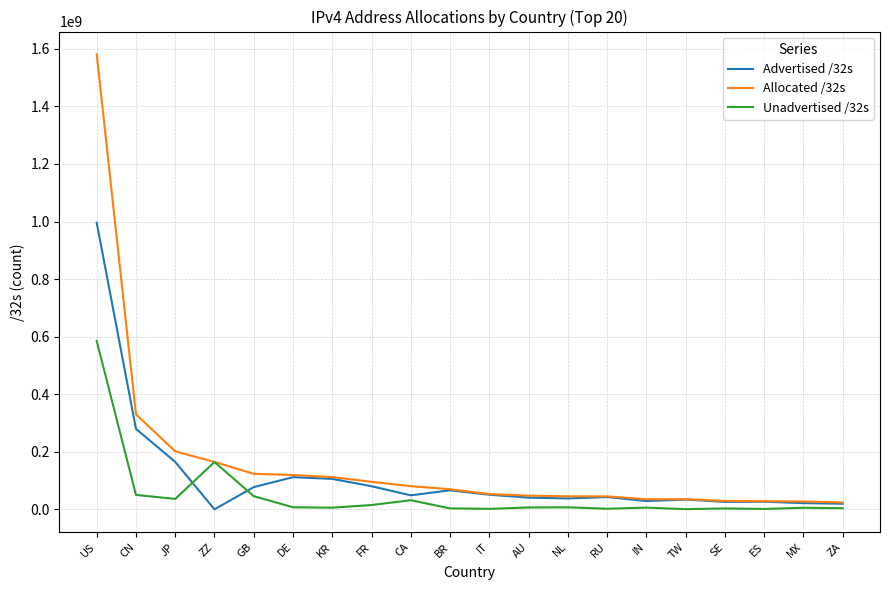

At which category is the sum across all series the highest?

US